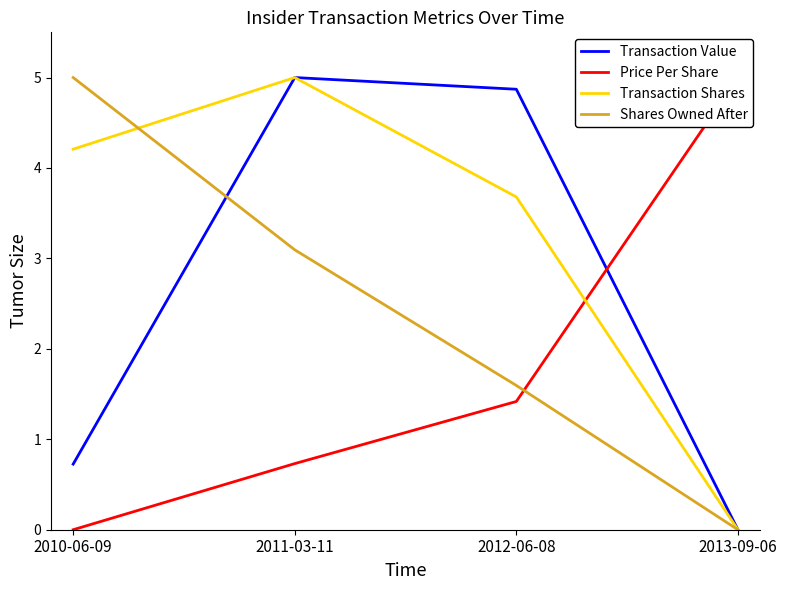

What is the label of the 1st point from the left?

2010-06-09